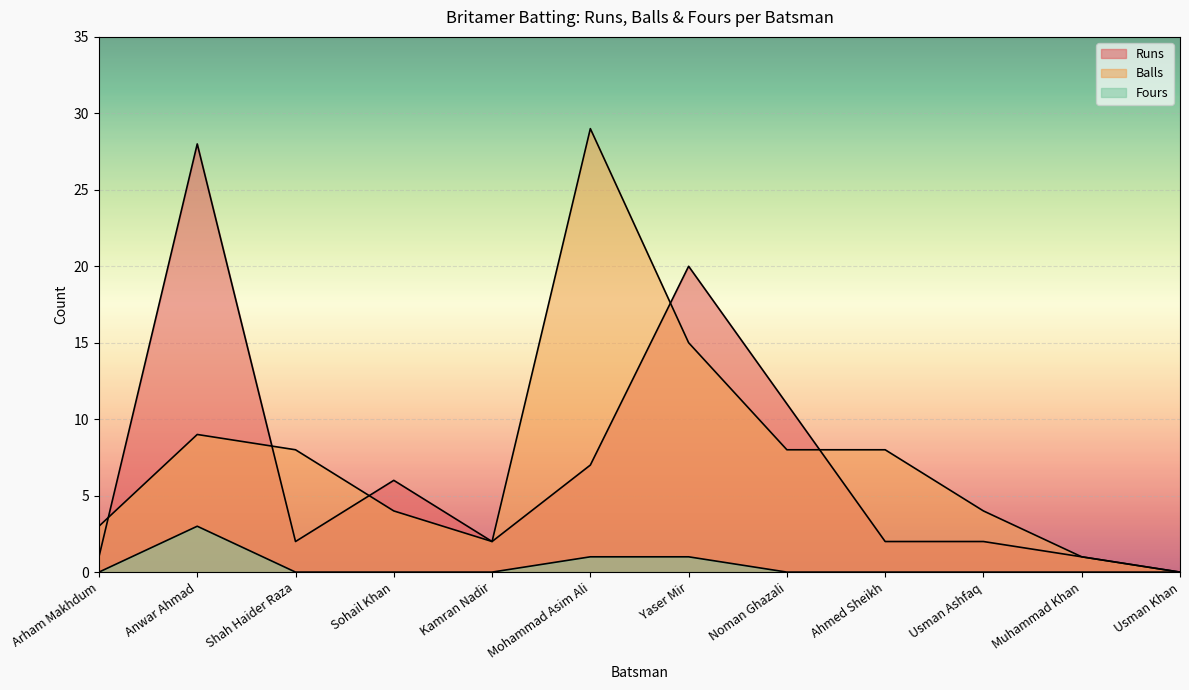

True or false: Balls and Runs cross at least once.

True